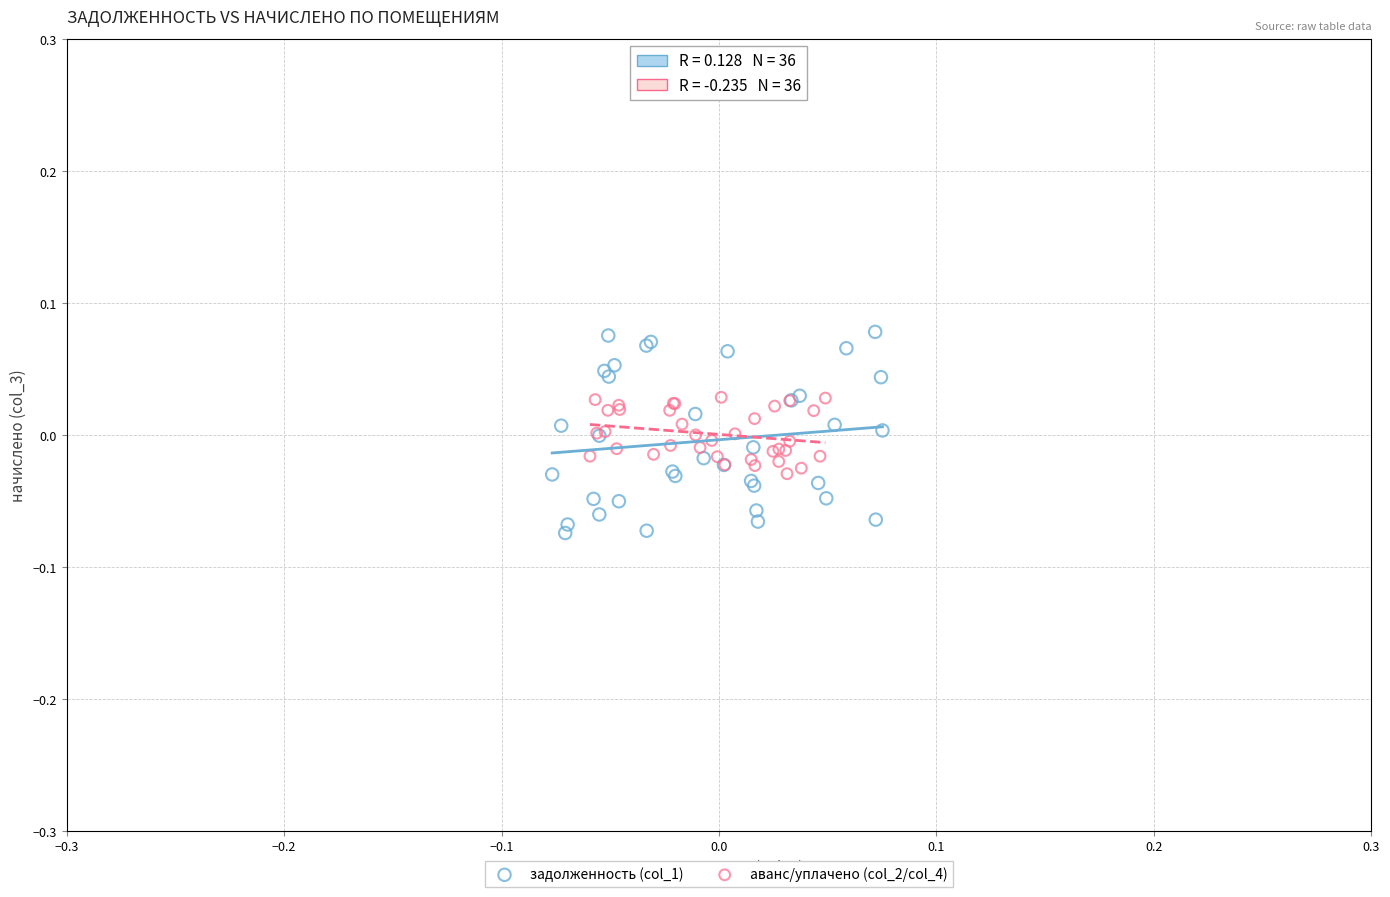

Which series has the widest spread of Y values?

задолженность (col_1)